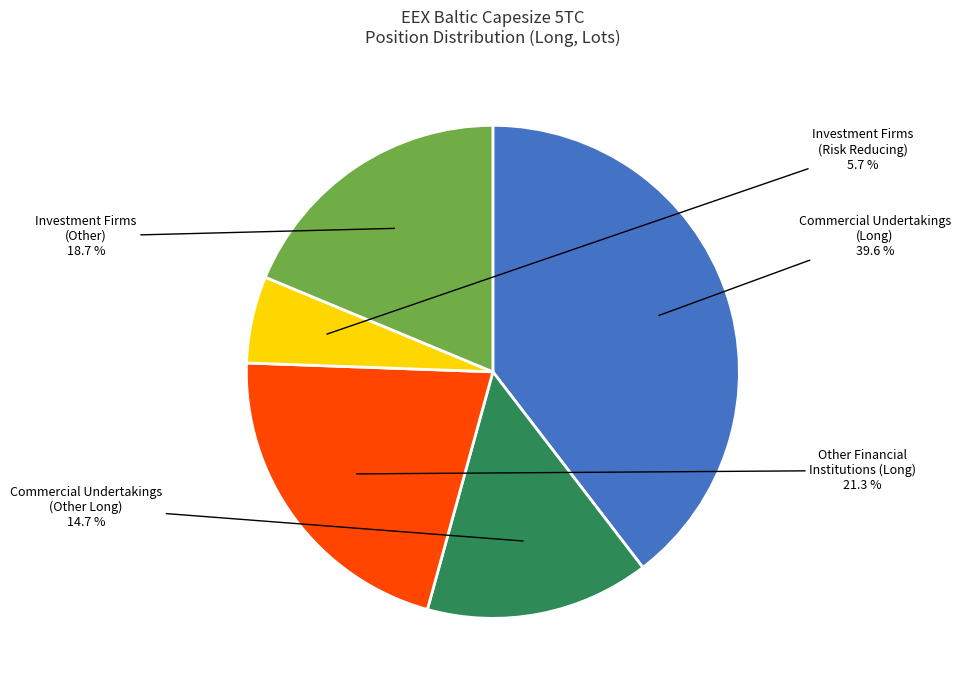

Does any single category account for the majority?

No